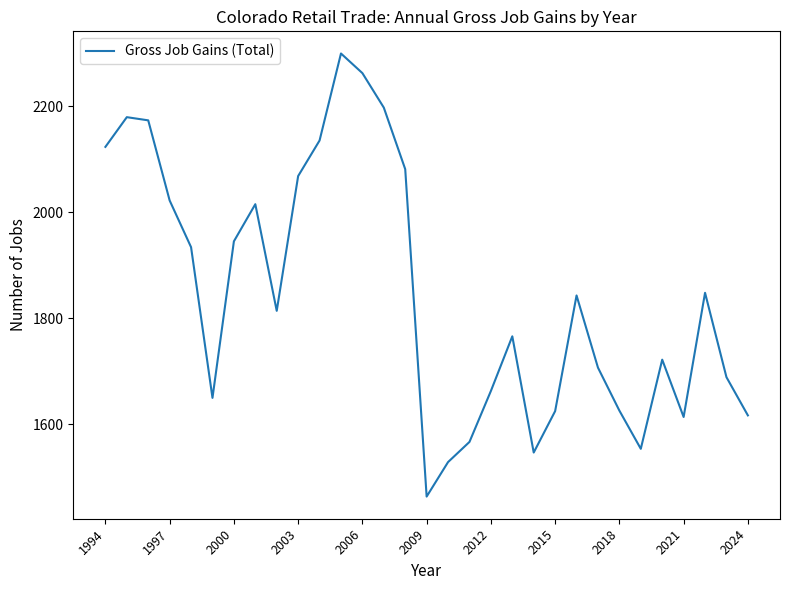

What is the difference between the maximum and minimum values?

835